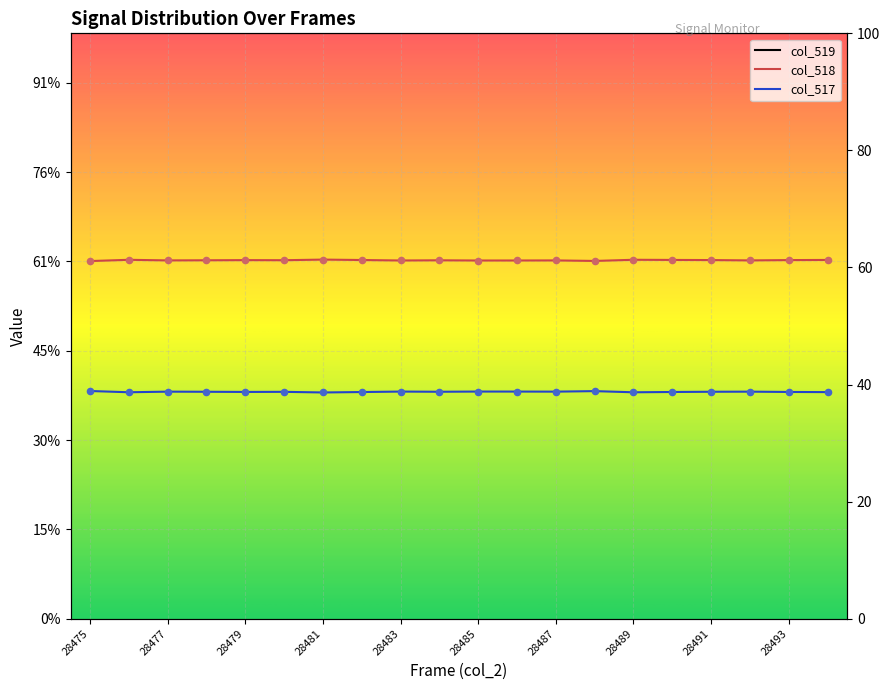

Which series has the largest Y range (max minus min)?

col_518